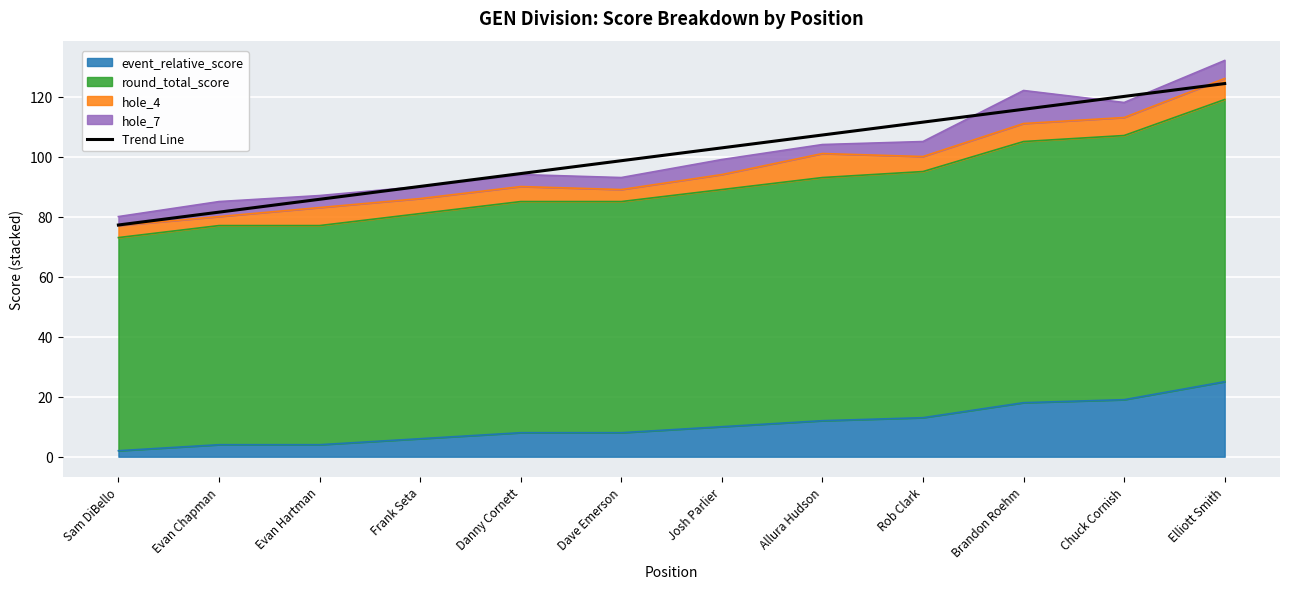

How many lines are shown in the chart?

1